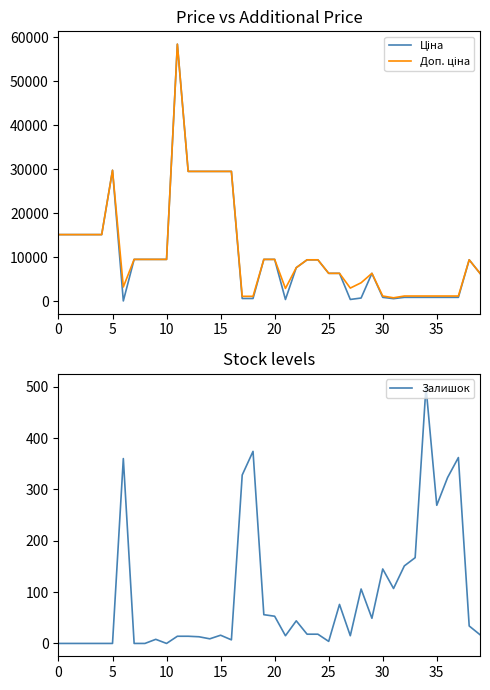

Which series has the largest total across all categories?

Доп. ціна